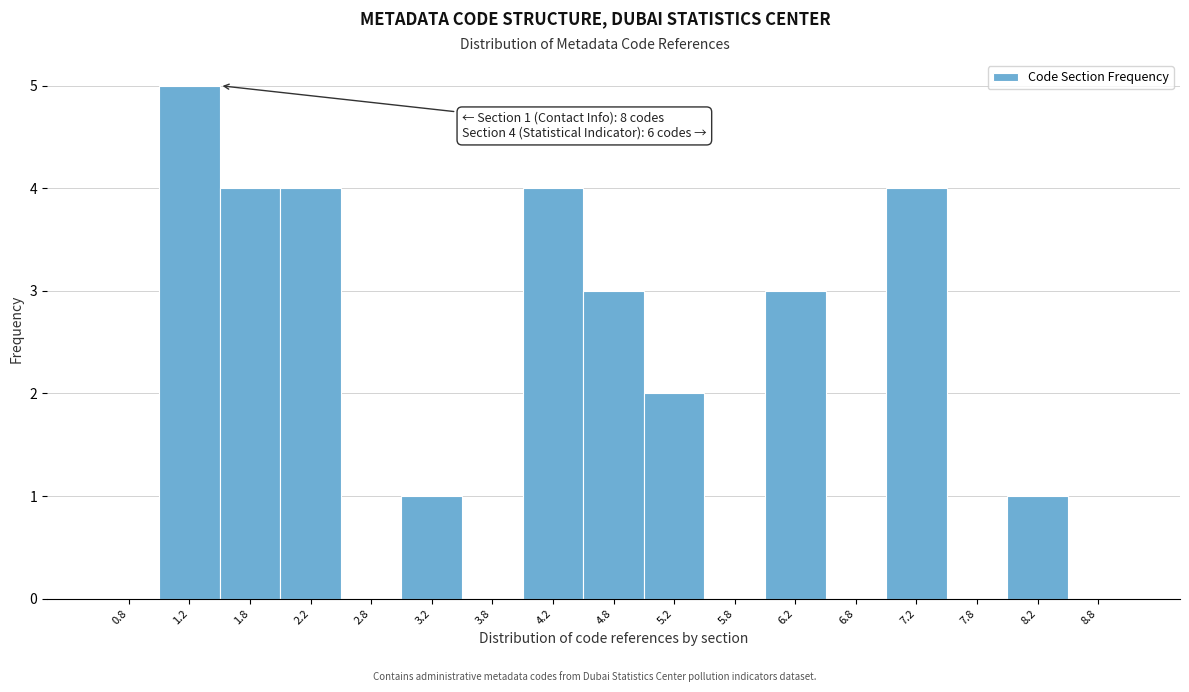

Over which range of the x-axis is the bar tallest?

1.0 to 1.5